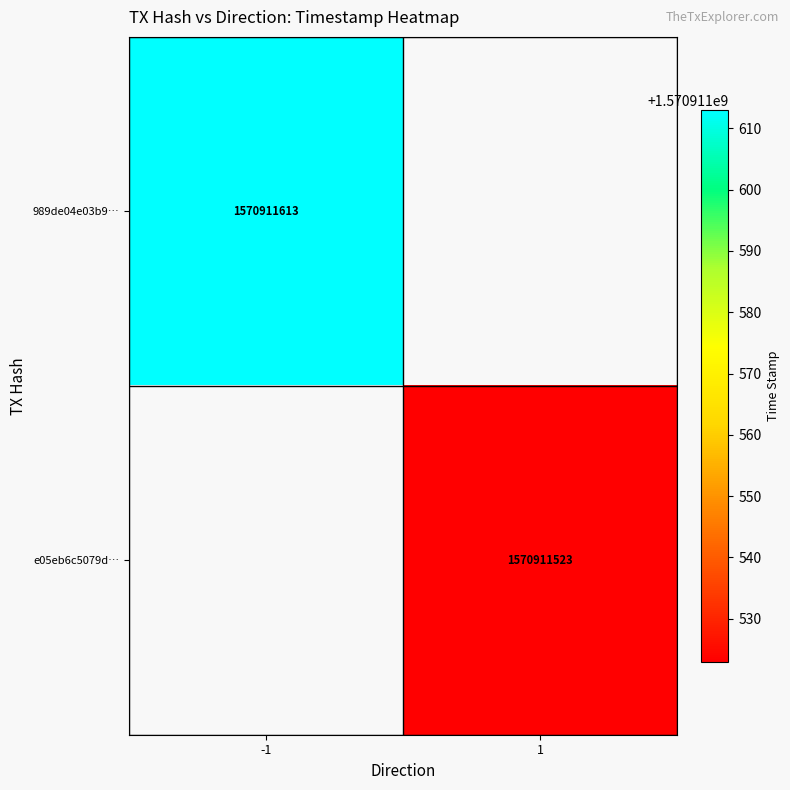

Between 1 and 0, which is larger?

1